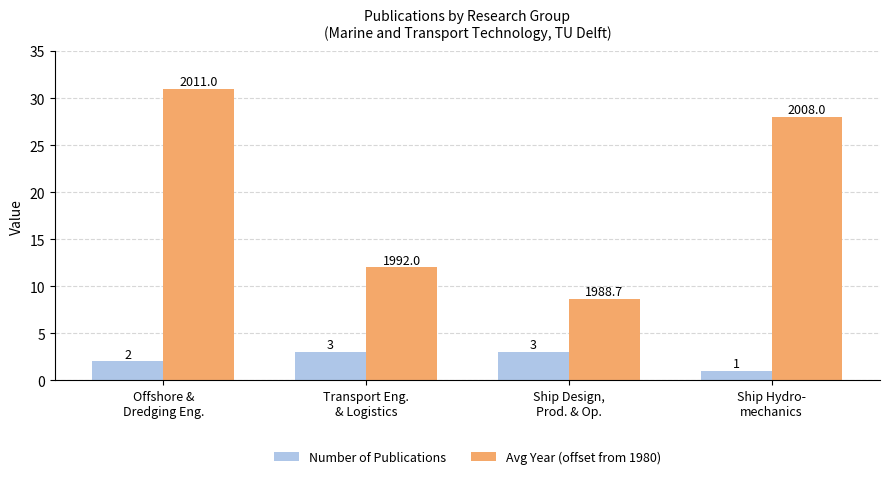

Which series has the largest total across all categories?

Avg Year (offset from 1980)